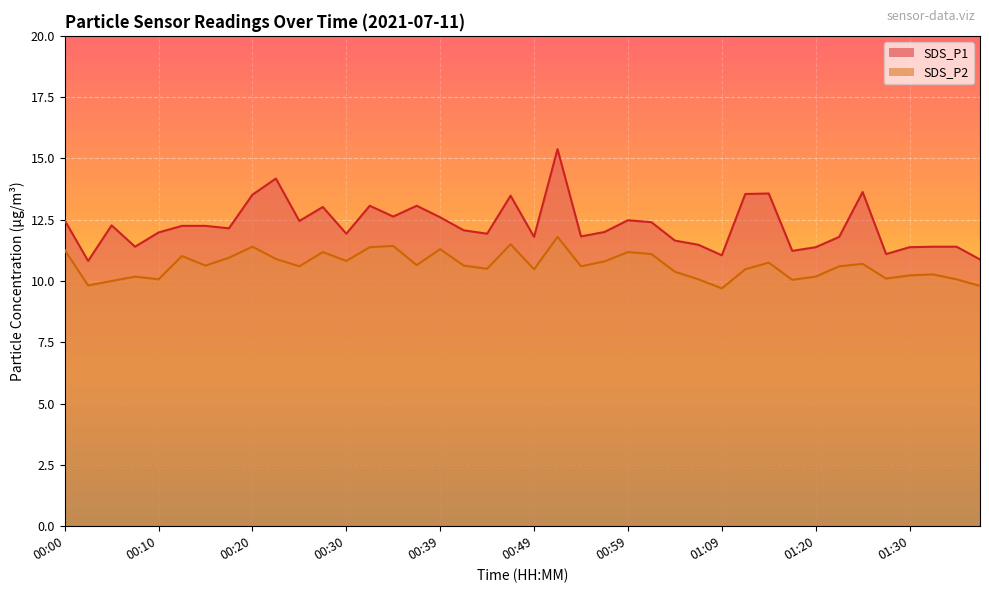

Reading right to left, list all the values displayed in this chart.

SDS_P1: 01:37=10.9	01:35=11.4	01:32=11.4	01:30=11.4	01:27=11.1	01:25=13.6	01:22=11.8	01:20=11.4	01:17=11.2	01:15=13.6	01:12=13.6	01:09=11.1	01:07=11.5	01:04=11.7	01:02=12.4	00:59=12.5	00:57=12.0	00:54=11.8	00:52=15.4	00:49=11.8	00:47=13.5	00:44=11.9	00:42=12.1	00:39=12.6	00:37=13.1	00:35=12.6	00:32=13.1	00:30=11.9	00:27=13.0	00:25=12.4	00:22=14.2	00:20=13.5	00:17=12.2	00:15=12.2	00:12=12.2	00:10=12.0	00:08=11.4	00:05=12.3	00:03=10.8	00:00=12.5
SDS_P2: 01:37=9.8	01:35=10.1	01:32=10.3	01:30=10.2	01:27=10.1	01:25=10.7	01:22=10.6	01:20=10.2	01:17=10.1	01:15=10.8	01:12=10.5	01:09=9.7	01:07=10.1	01:04=10.4	01:02=11.1	00:59=11.2	00:57=10.8	00:54=10.6	00:52=11.8	00:49=10.5	00:47=11.5	00:44=10.5	00:42=10.6	00:39=11.3	00:37=10.7	00:35=11.4	00:32=11.4	00:30=10.8	00:27=11.2	00:25=10.6	00:22=10.9	00:20=11.4	00:17=10.9	00:15=10.6	00:12=11.0	00:10=10.1	00:08=10.2	00:05=10.0	00:03=9.8	00:00=11.3